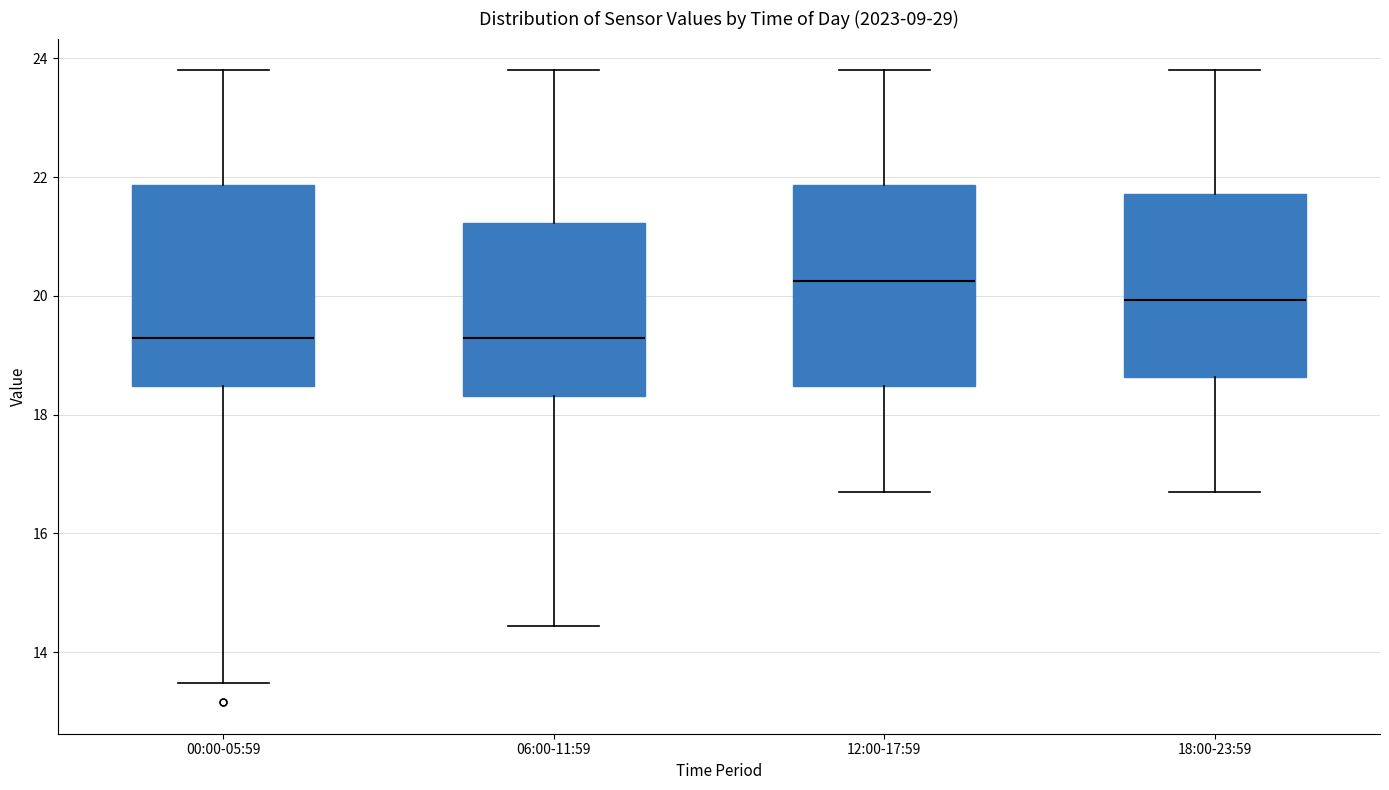

Where is the lower edge of the box for 12:00-17:59 on the y-axis? The values are not printed on the chart, so give them approximately, as read against the axis.

18.4